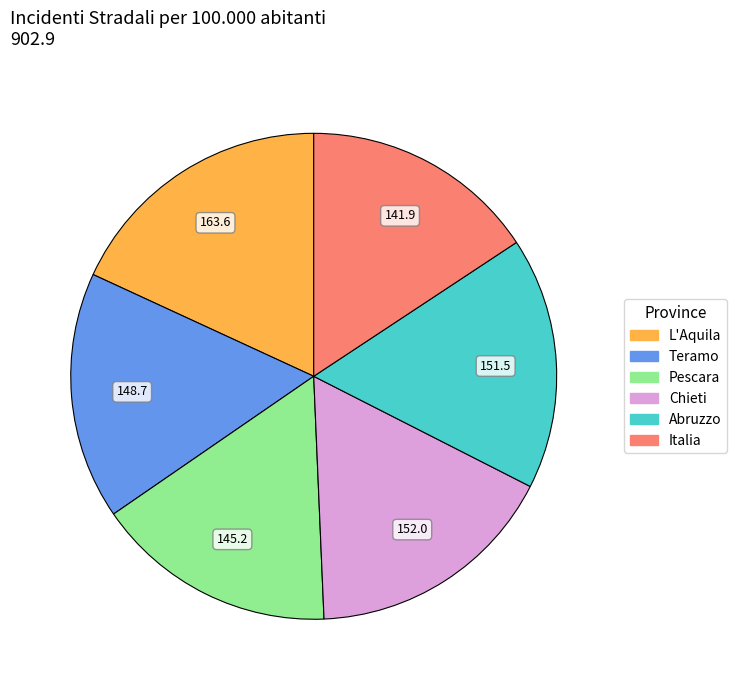

What is the largest slice in the pie chart?

L'Aquila